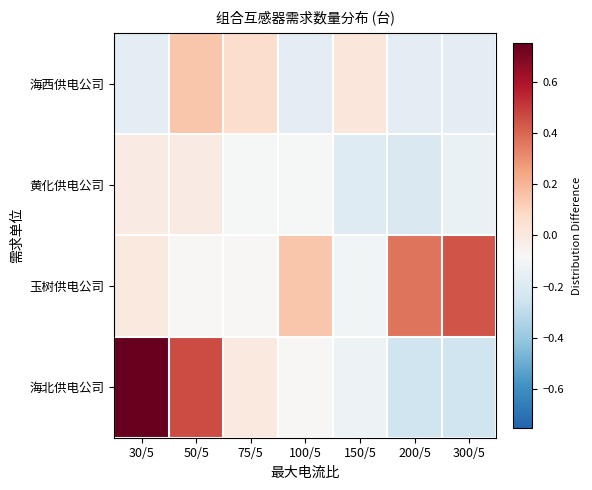

Rank the series at 75/5 from lowest to highest value.

黄化供电公司, 玉树供电公司, 海北供电公司, 海西供电公司